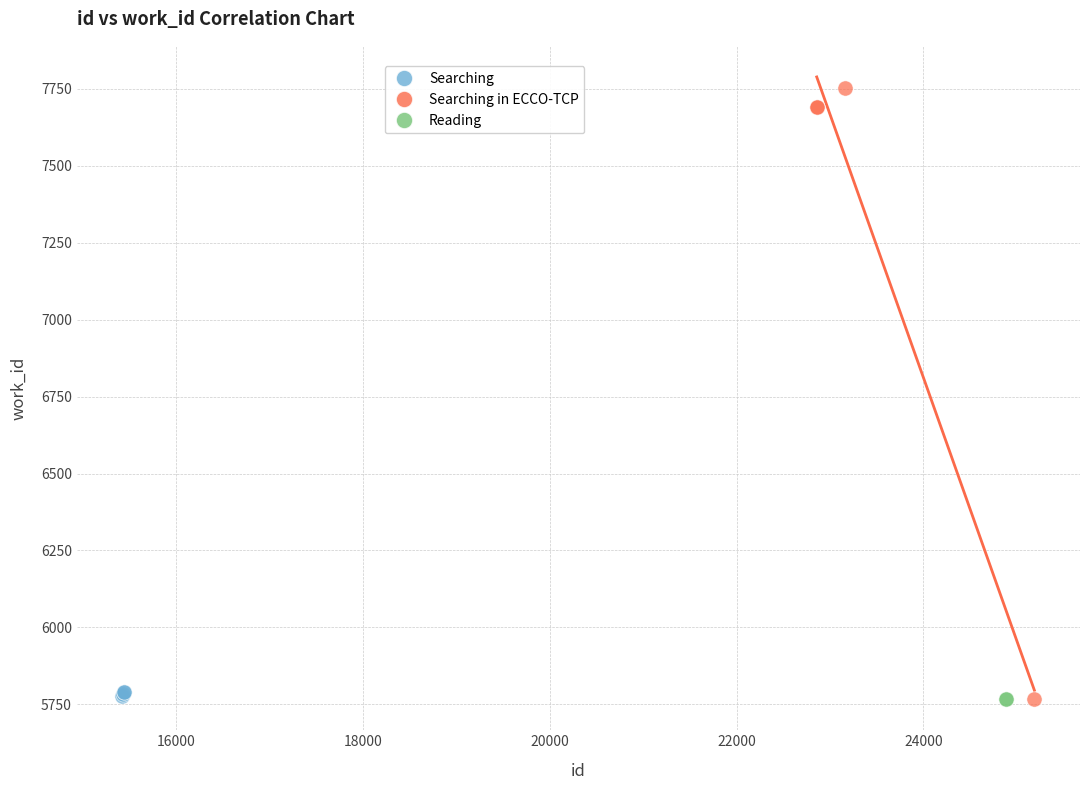

What are all the series names shown in the legend?

Searching, Searching in ECCO-TCP, Reading